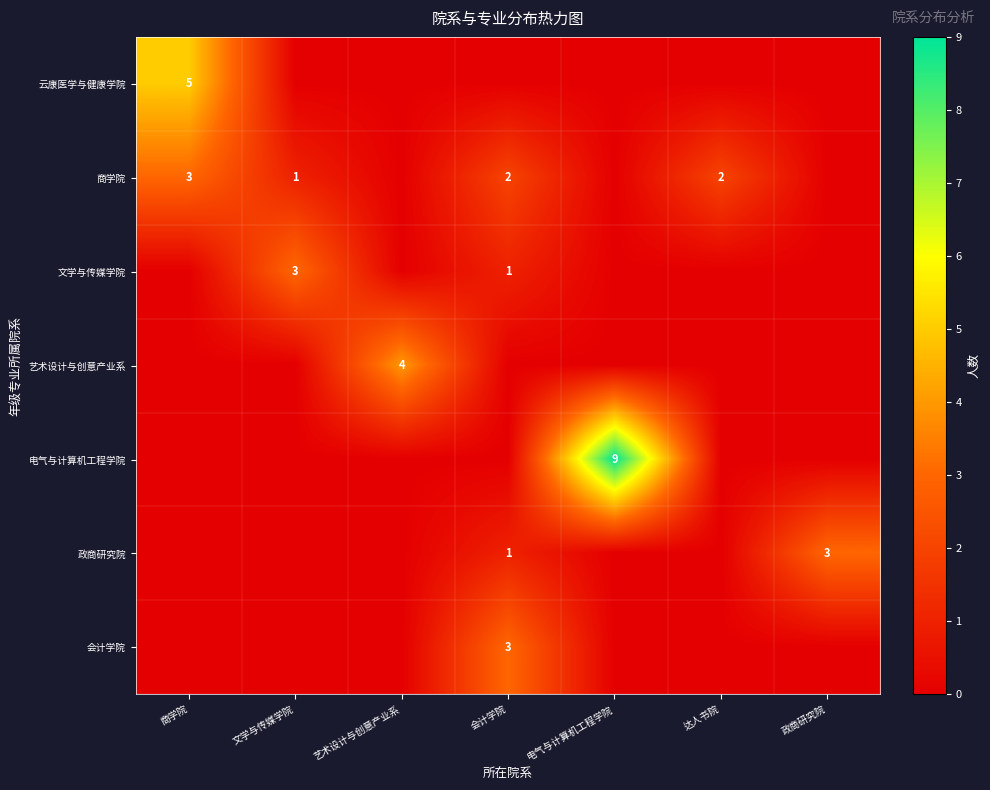

Is the value of 文学与传媒学院 at 文学与传媒学院 greater than the value of 商学院 at 文学与传媒学院?

Yes